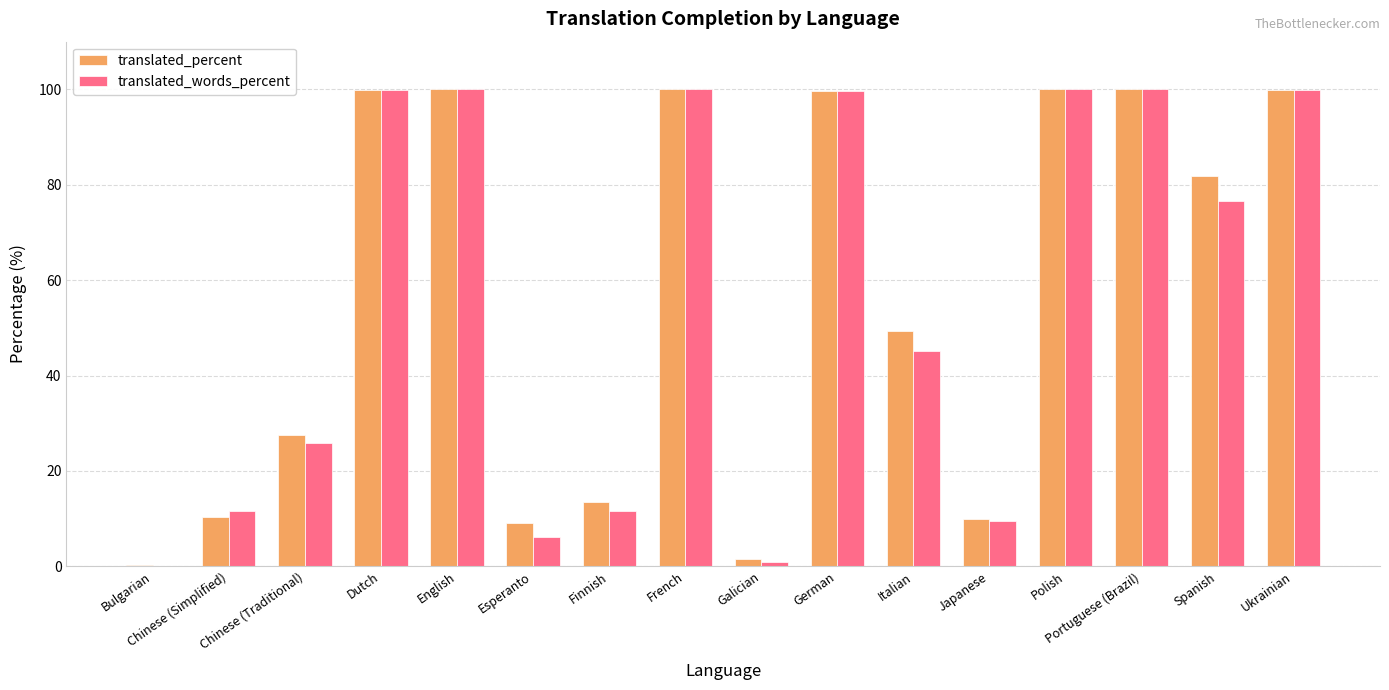

What is the difference between the translated_percent values at Ukrainian and Portuguese (Brazil)?

0.1